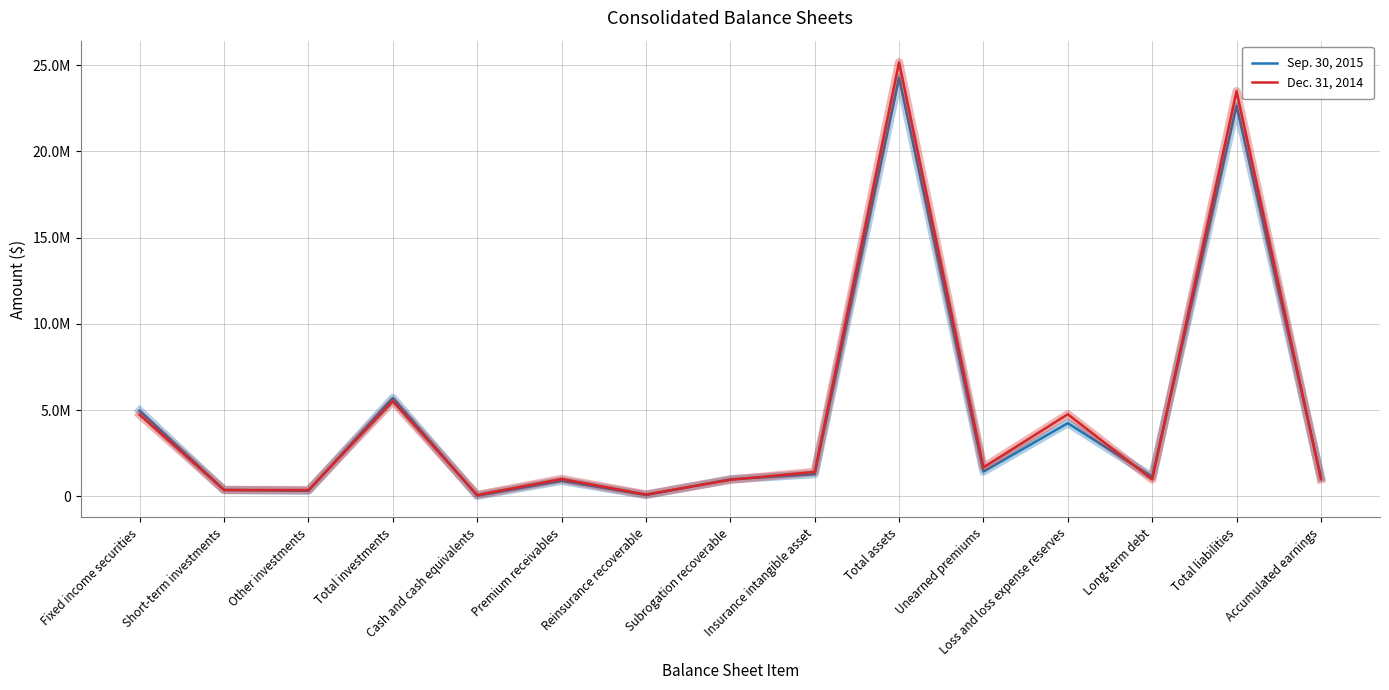

Which series has the largest total across all categories?

Dec. 31, 2014